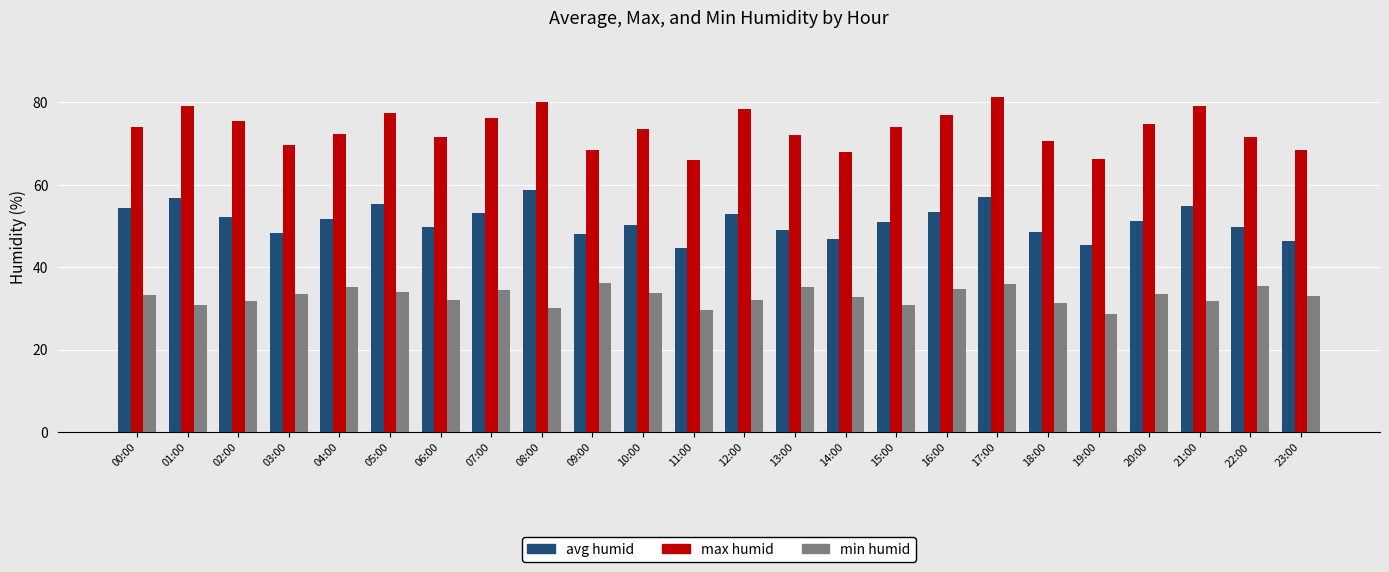

The avg humid series shows 74.0 at 20:00. True or false?

False